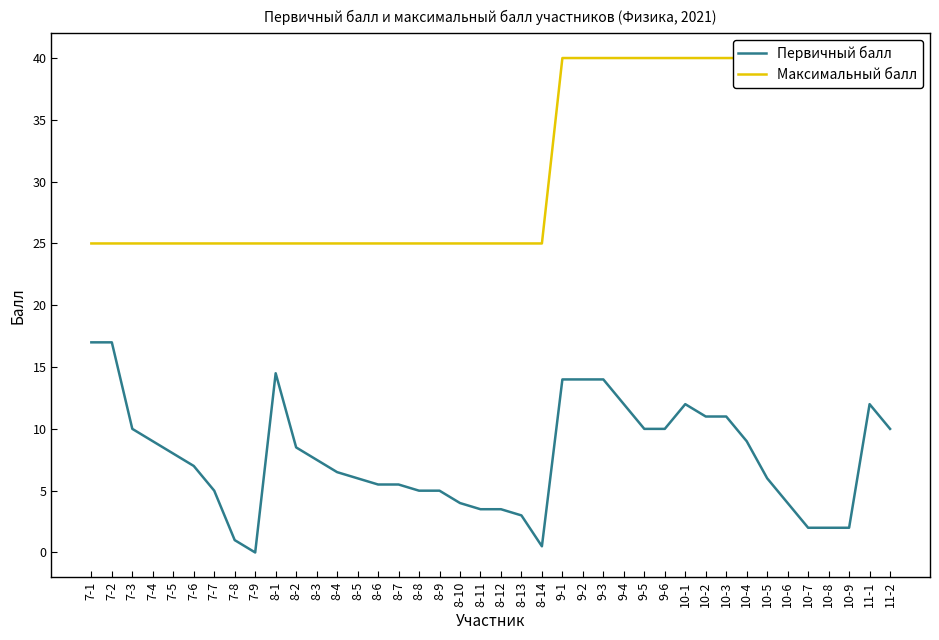

True or false: Максимальный балл and Первичный балл intersect in this chart.

False